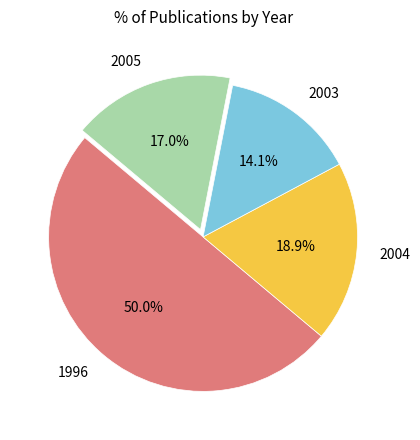

Which category has the biggest portion of the pie?

1996